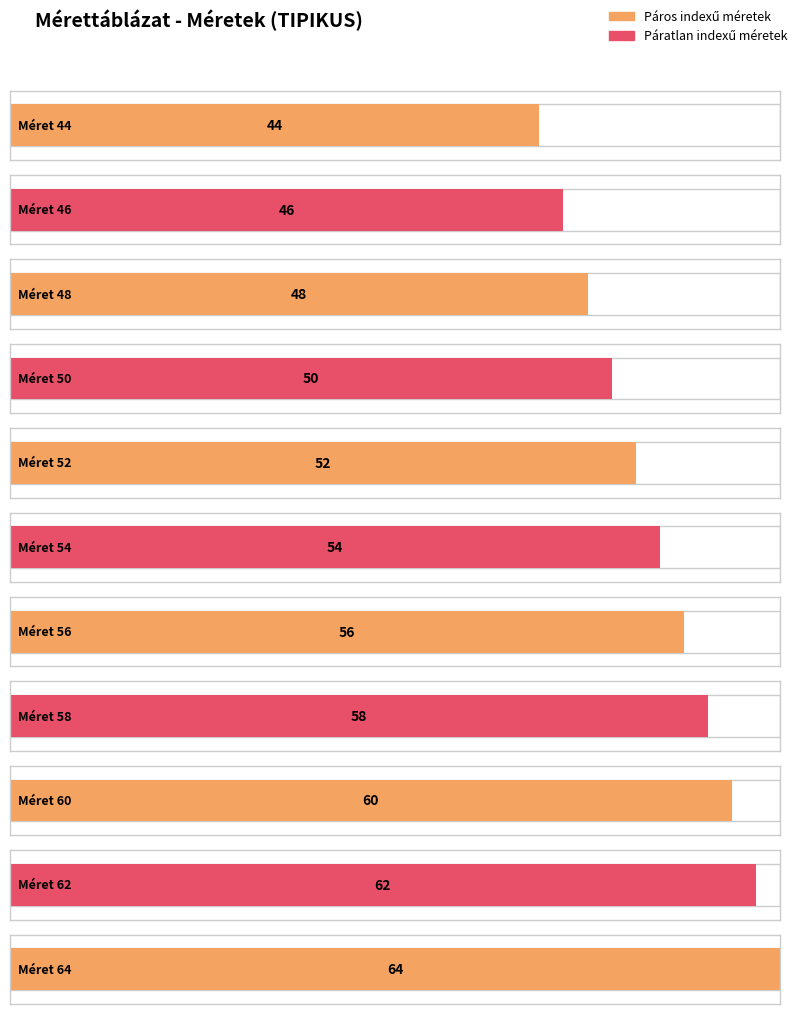

Rank the categories by value from lowest to highest.

44, 46, 48, 50, 52, 54, 56, 58, 60, 62, 64